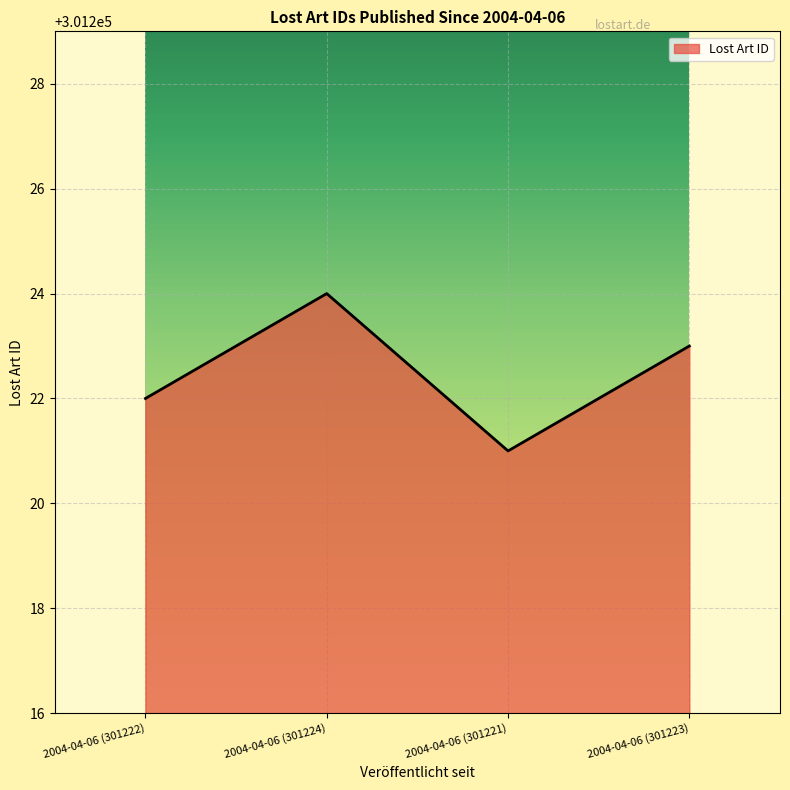

Approximately how many times larger is the value at 2004-04-06 (301222) compared to 2004-04-06 (301224)?

1.0